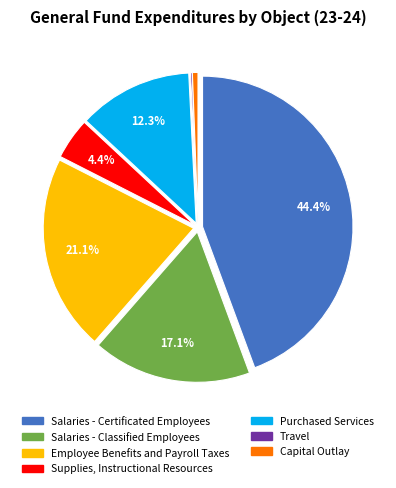

To the nearest percent, what is the difference between the Salaries - Certificated Employees and Employee Benefits and Payroll Taxes slice percentages?

23%